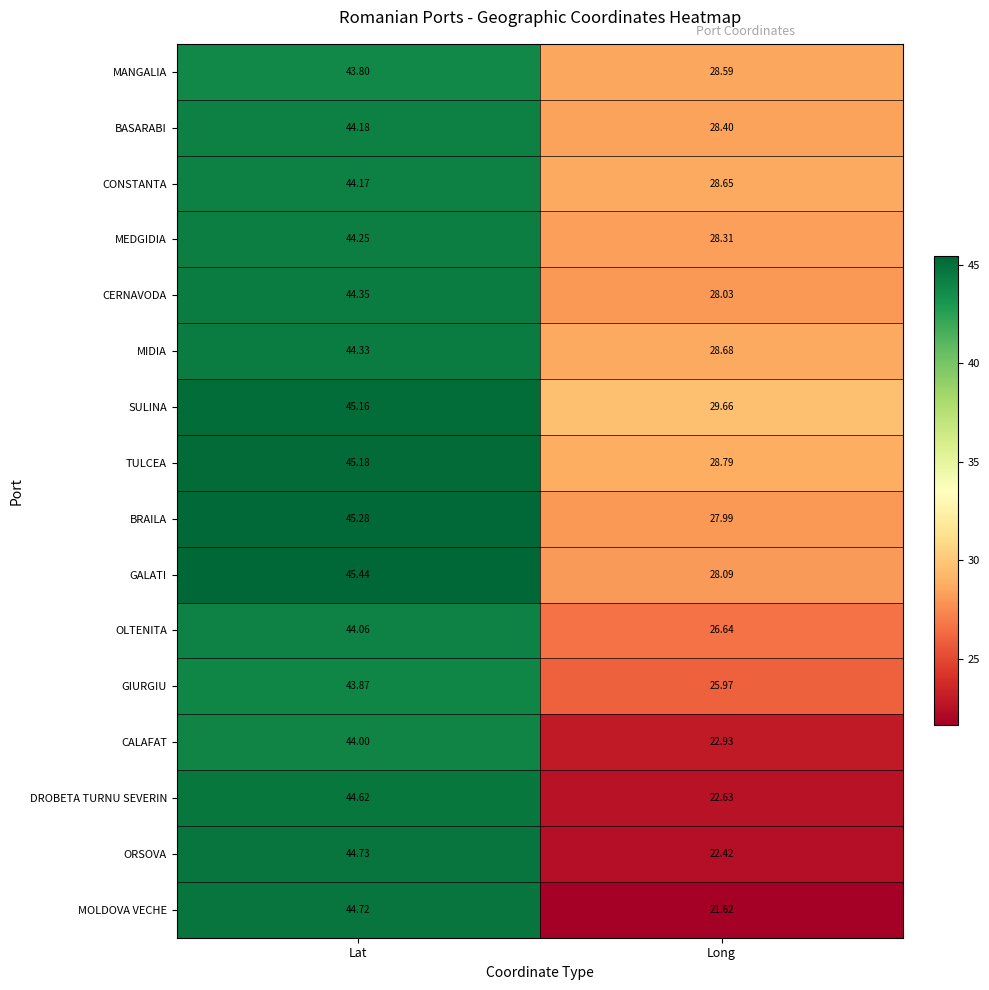

Which category has the lowest value across all series?

Long